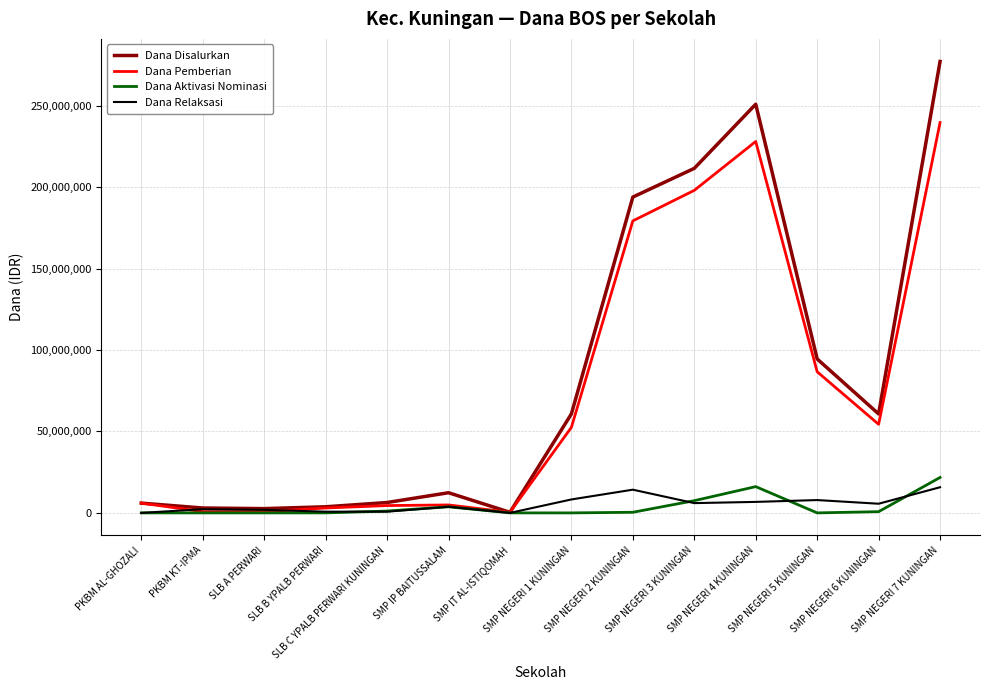

What is the highest value of the Dana Disalurkan series?

277125000